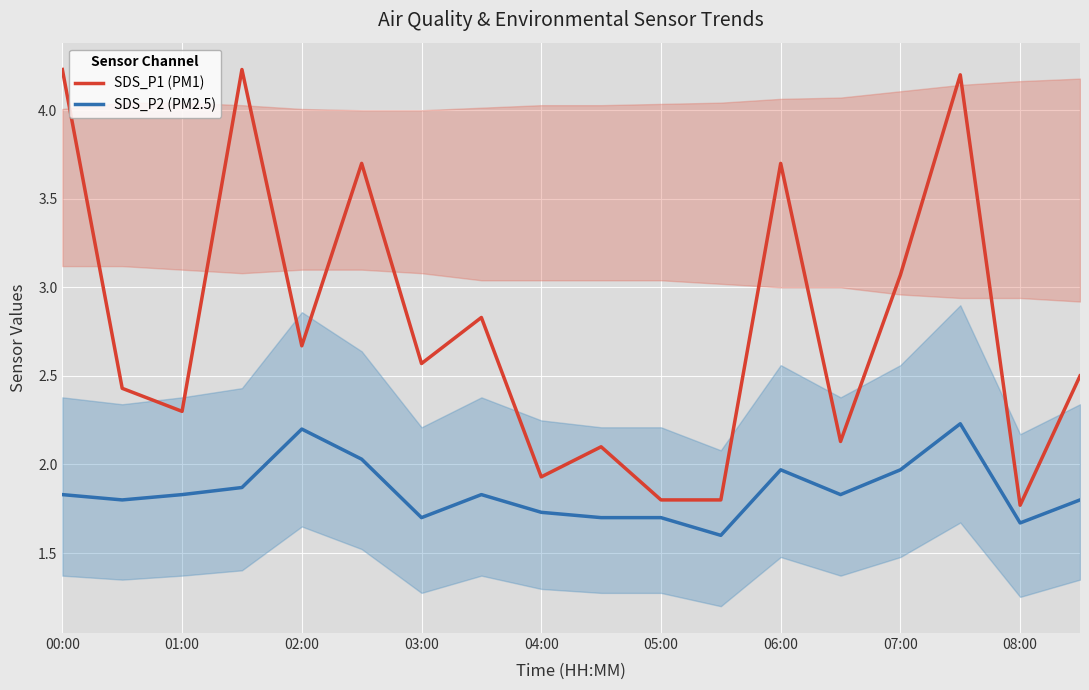

At which category does the chart reach its peak across all series?

00:00